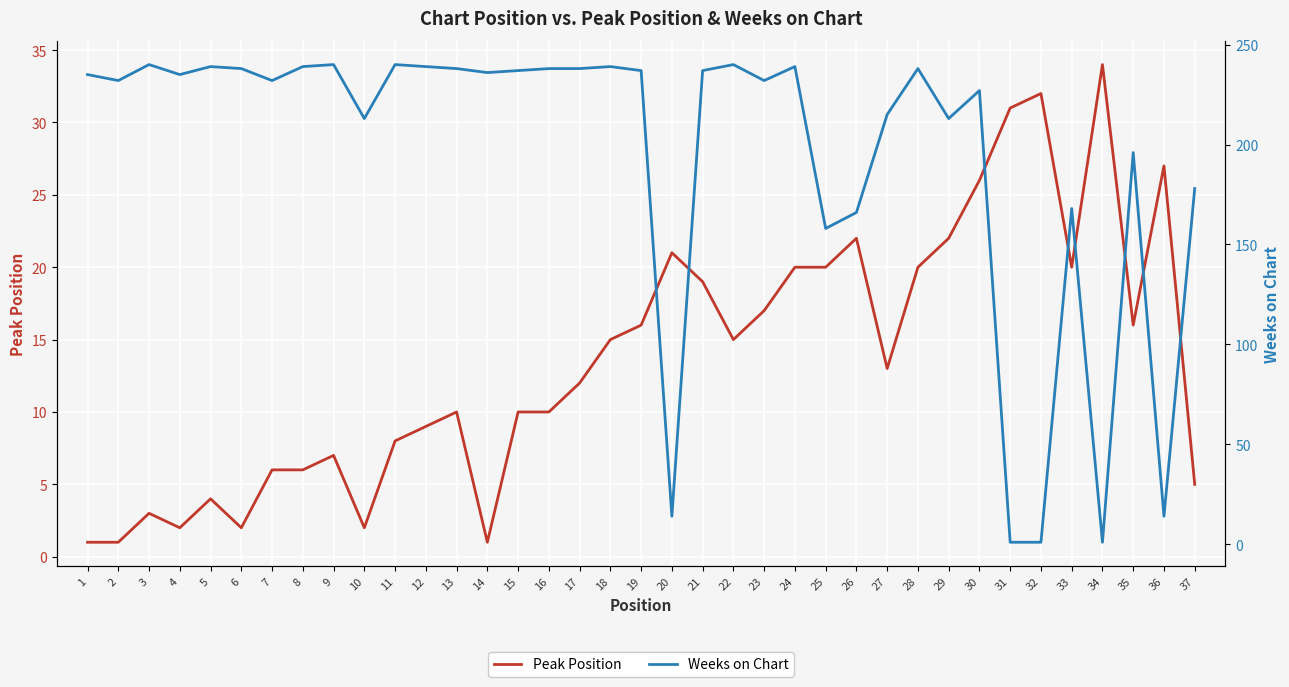

Is it true that Peak Position equals 4 at 13?

False